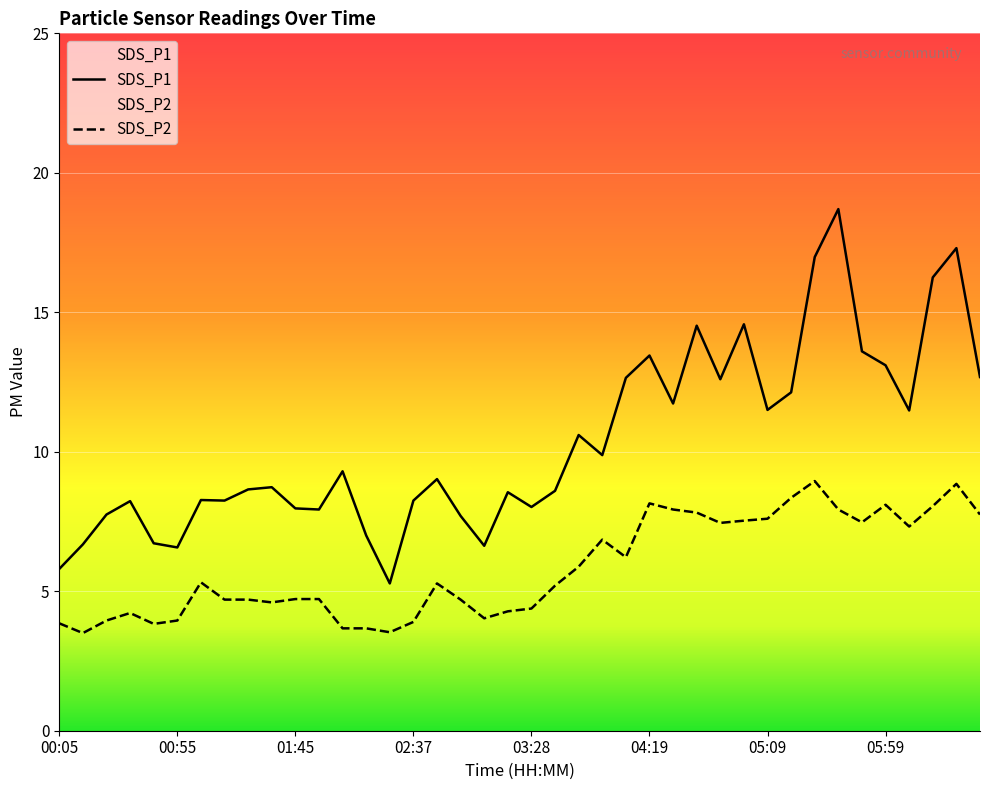

Which series has the largest total across all categories?

SDS_P1